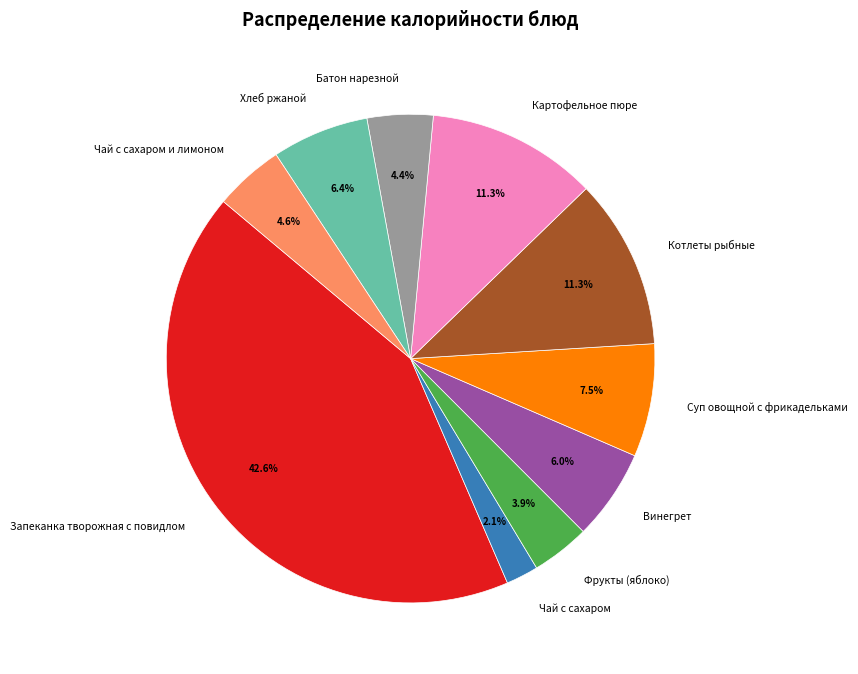

What is the smallest slice in the pie chart?

Чай с сахаром